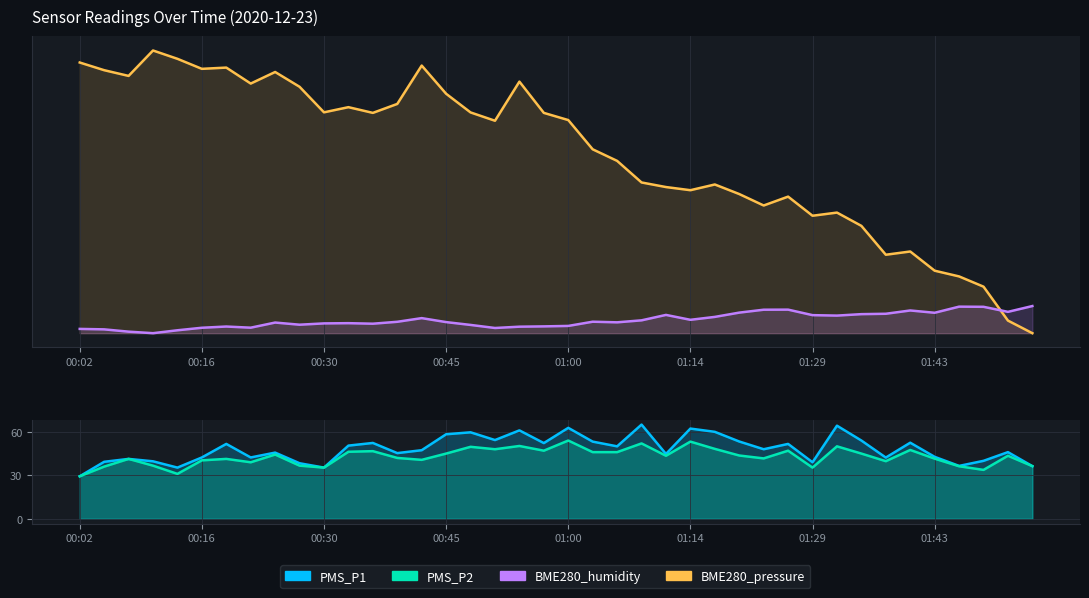

After their last crossing, which series has the higher values: BME280_humidity or BME280_pressure?

BME280_humidity